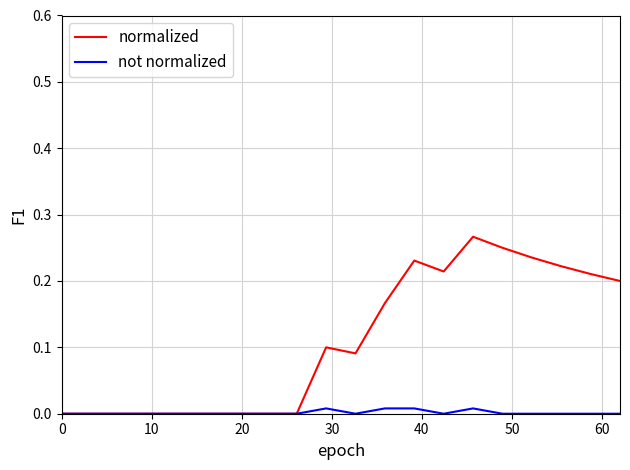

List the series in order of their peak value, highest first.

normalized, not normalized